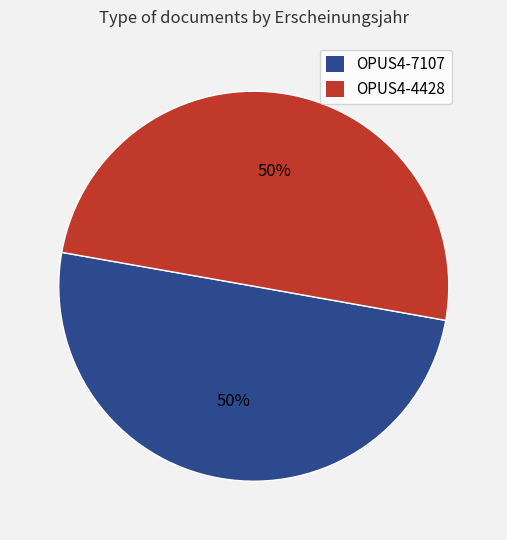

The OPUS4-7107 slice represents 58% of the pie. True or false?

False